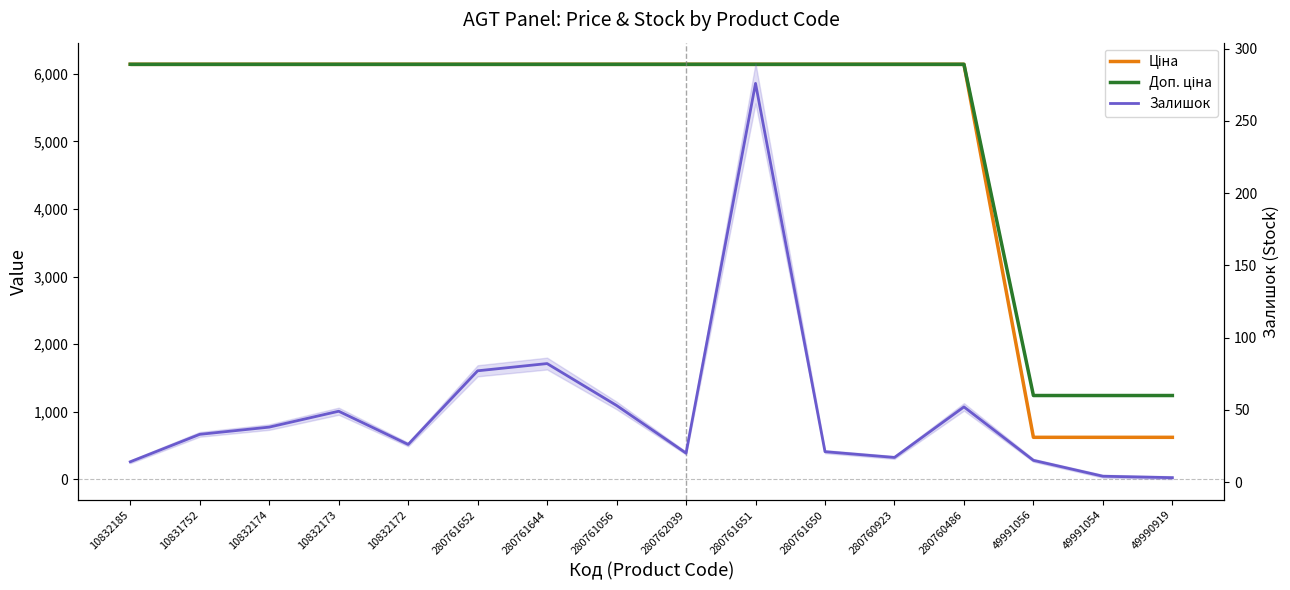

True or false: Залишок has more than 1 interior local peaks.

True